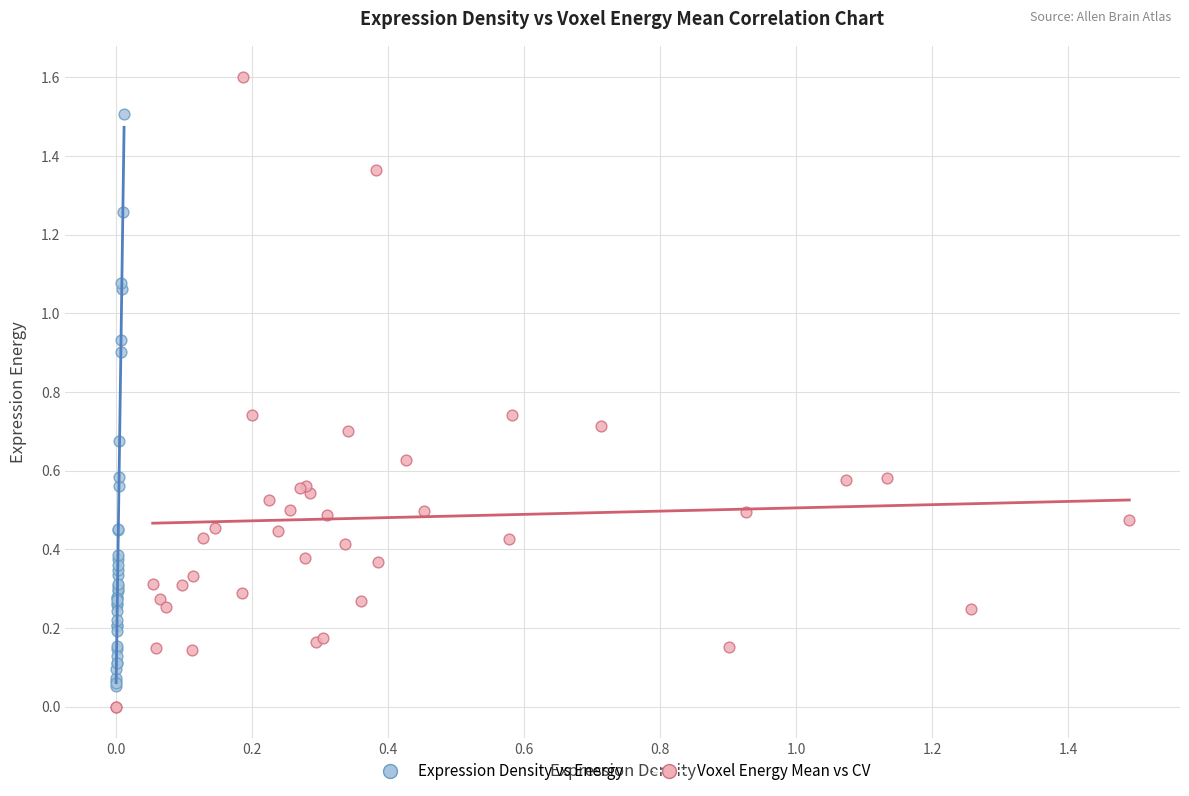

What are all the series names shown in the legend?

Expression Density vs Energy, Voxel Energy Mean vs CV